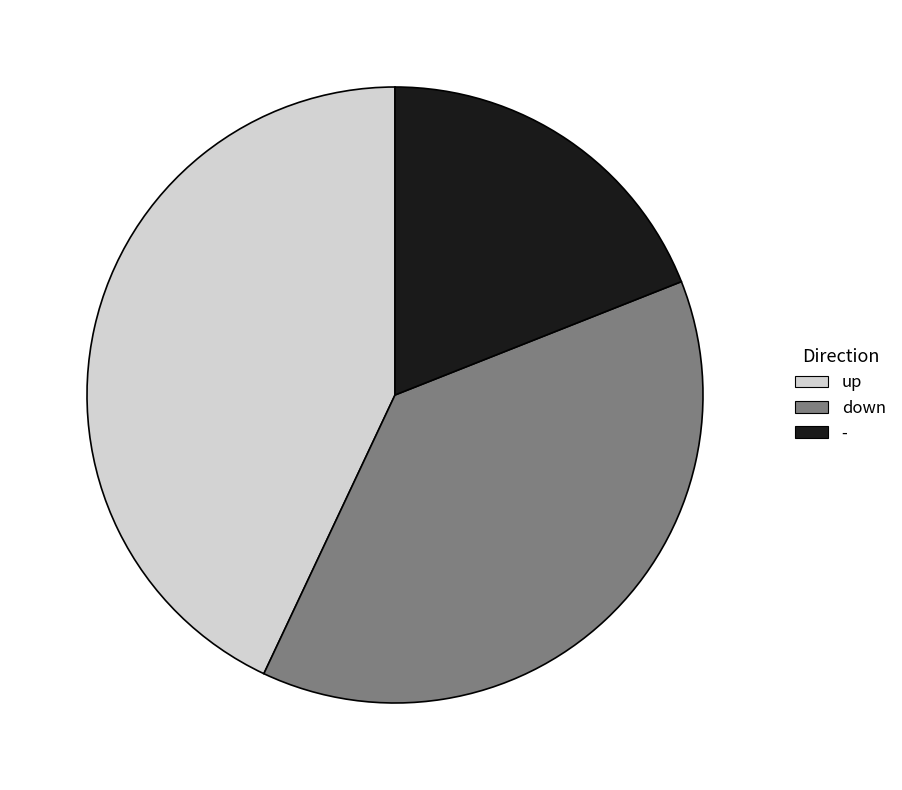

Is the sum of down and up greater than half?

Yes